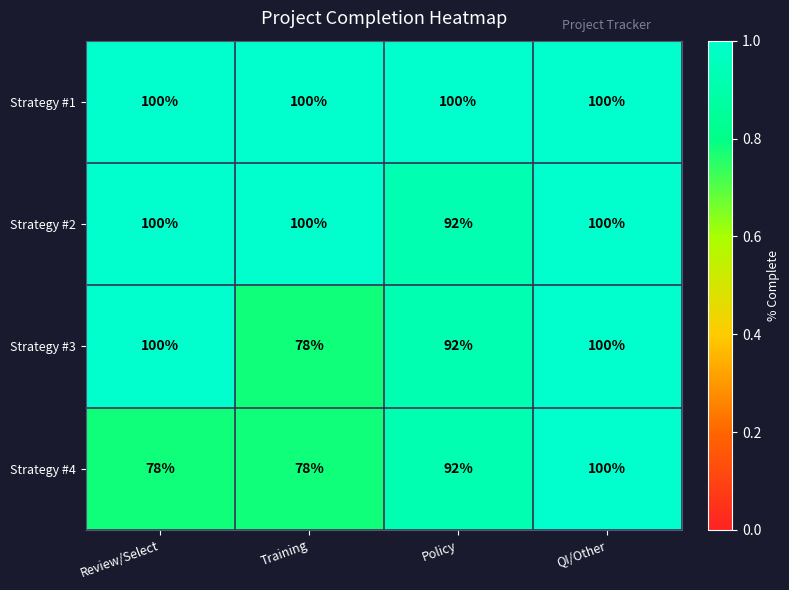

Which series has the largest total across all categories?

Strategy #1